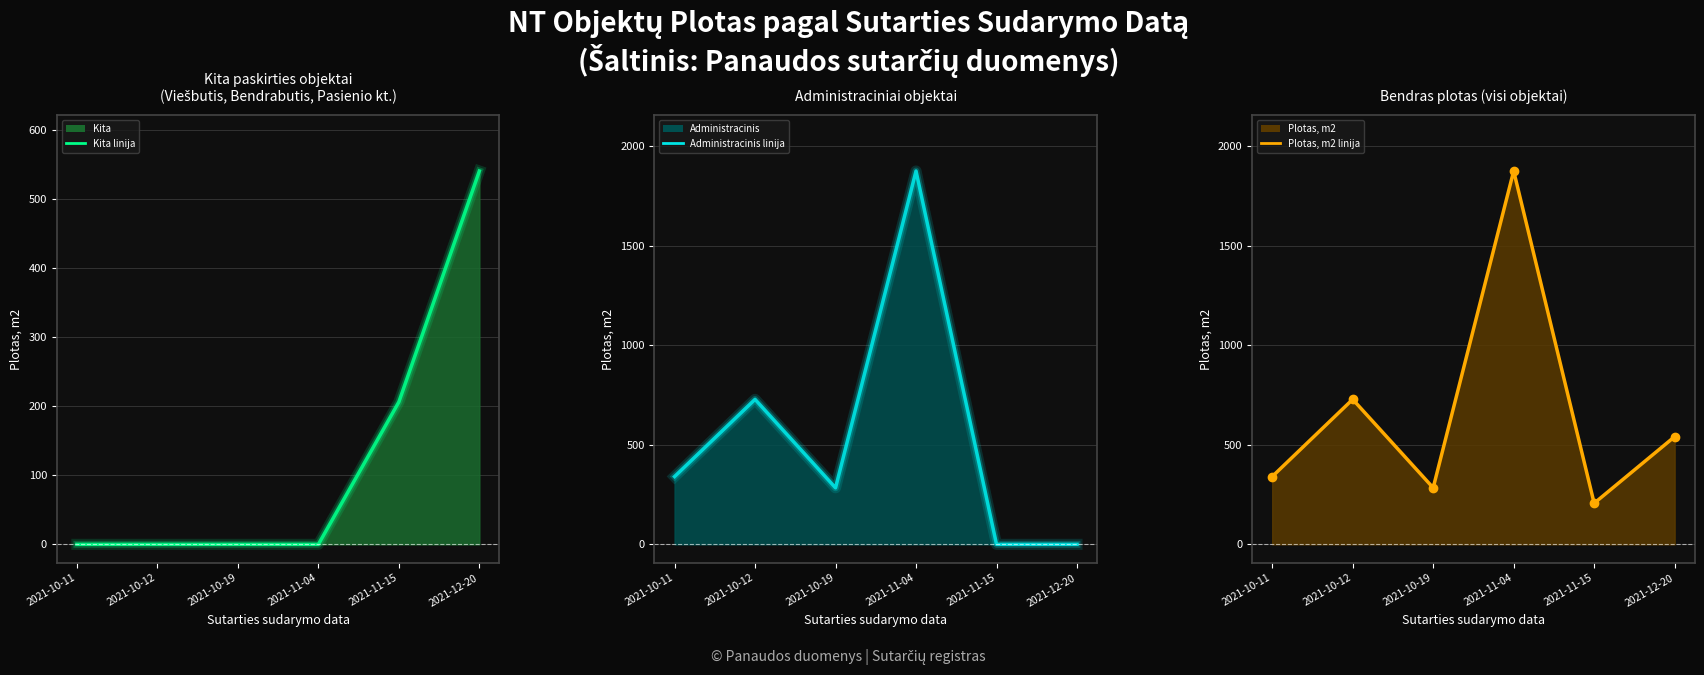

Which has a higher value, 10 or 2021-10-19?

2021-10-19